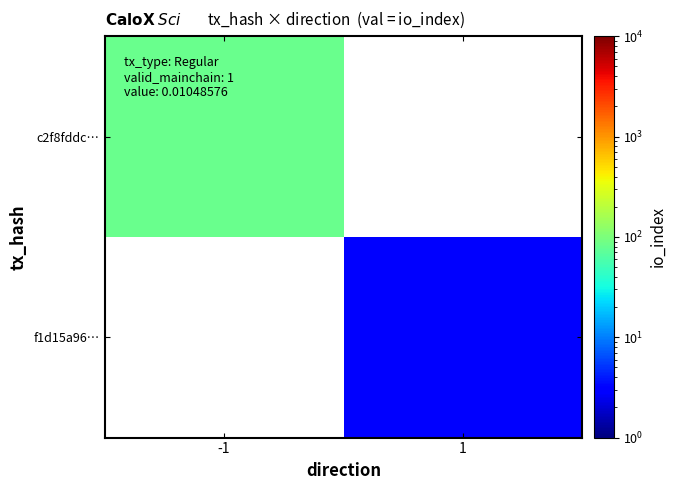

Which category has the lowest value in the c2f8fddc… series?

-1